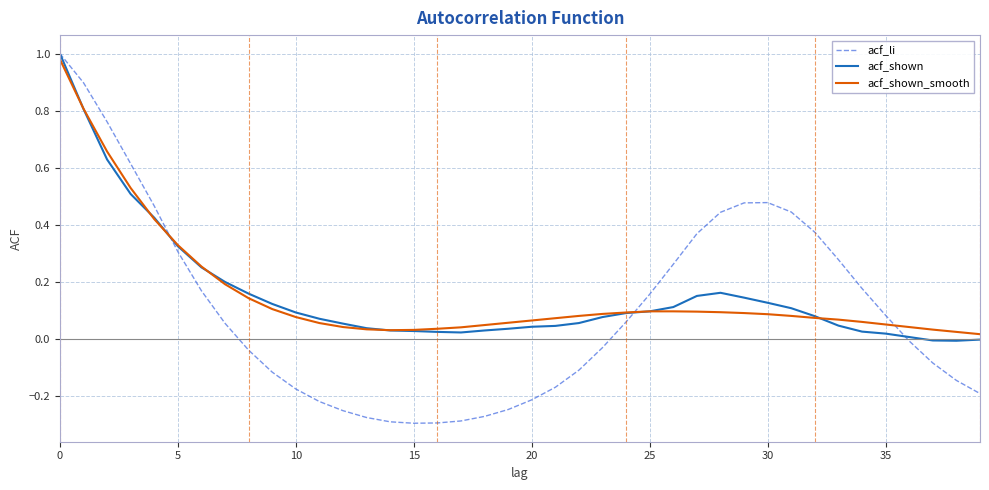

In acf_shown, how many points are lower than both neighbors (excluding endpoints)?

2